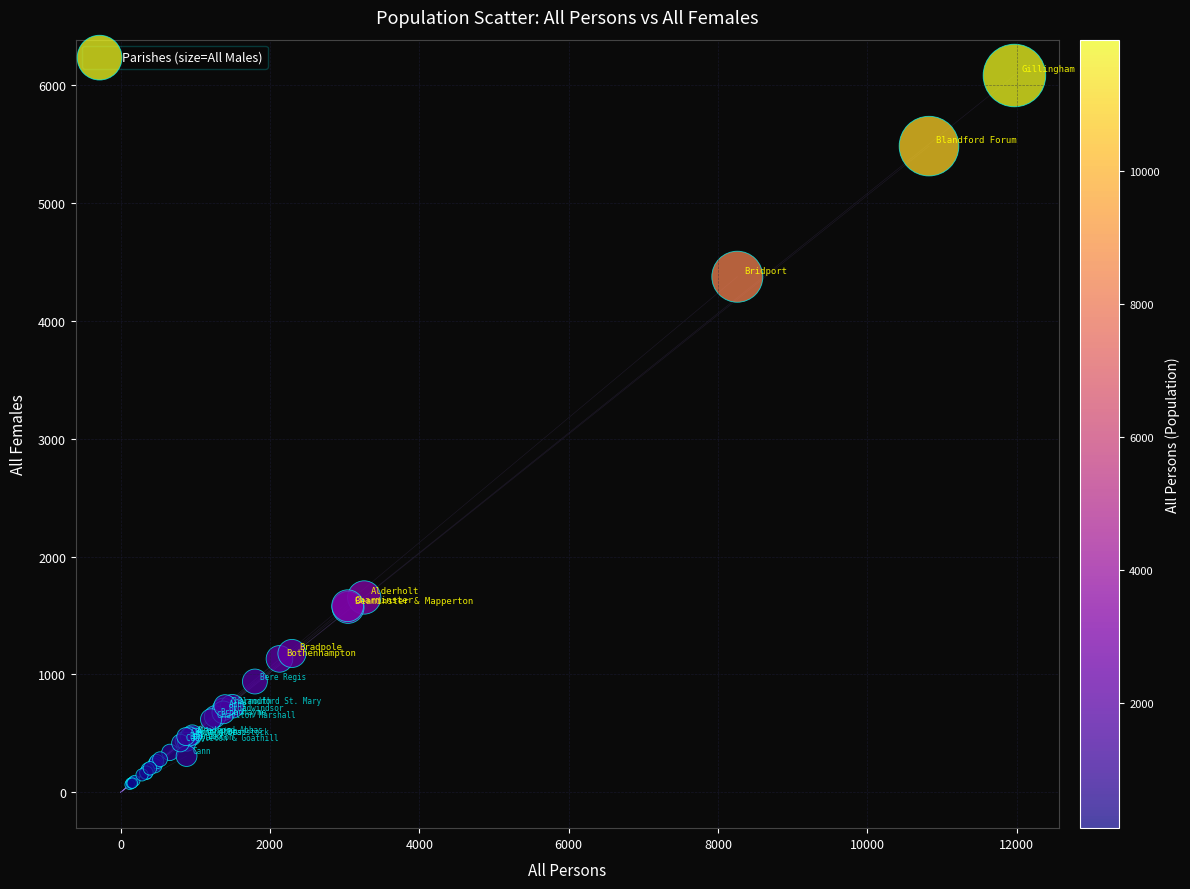

What Y value in the scatter plot is closest to 3073?

4374